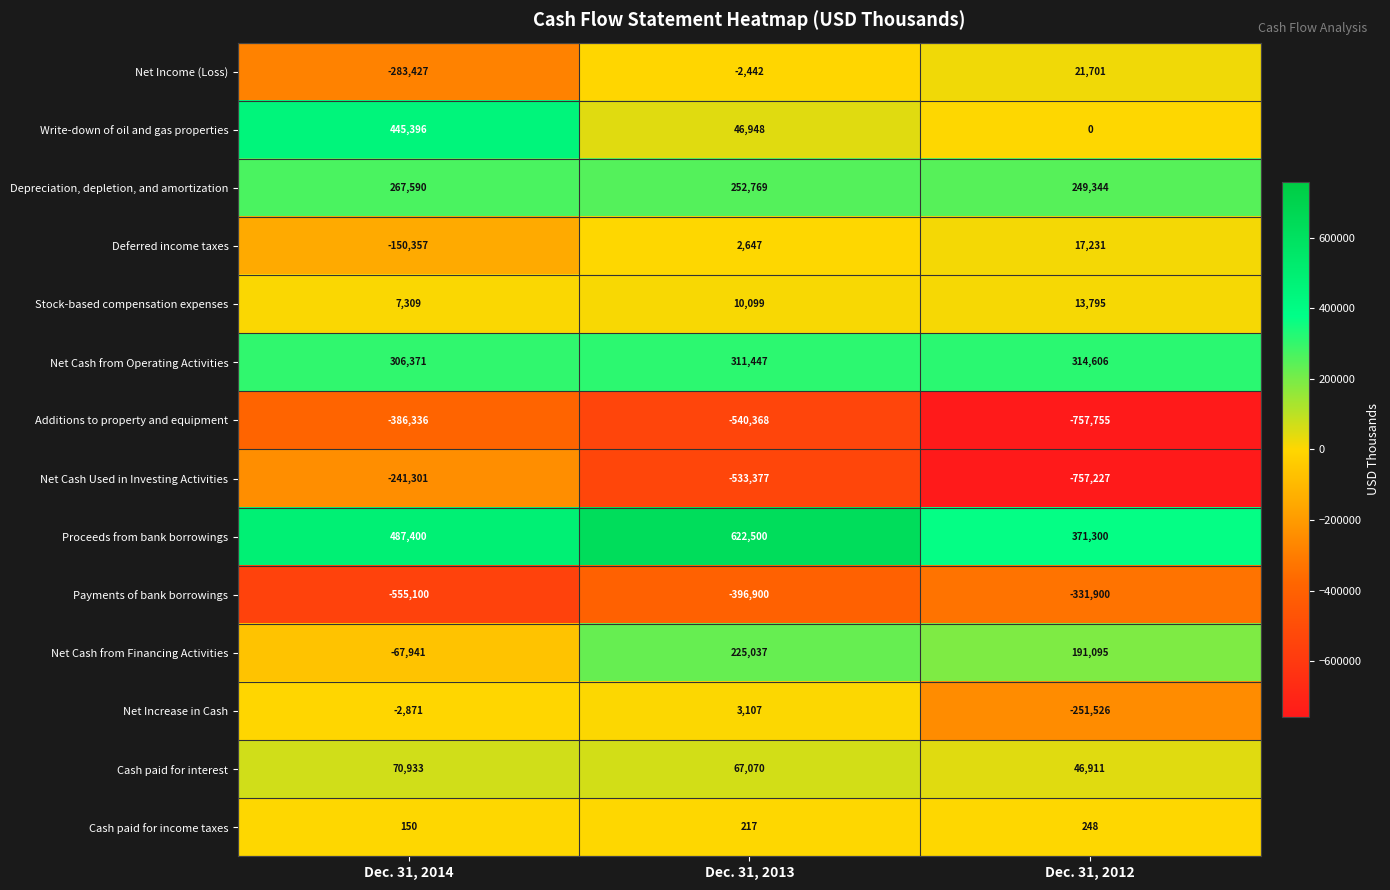

Which series changed the most between Dec. 31, 2013 and Dec. 31, 2012?

Net Increase in Cash